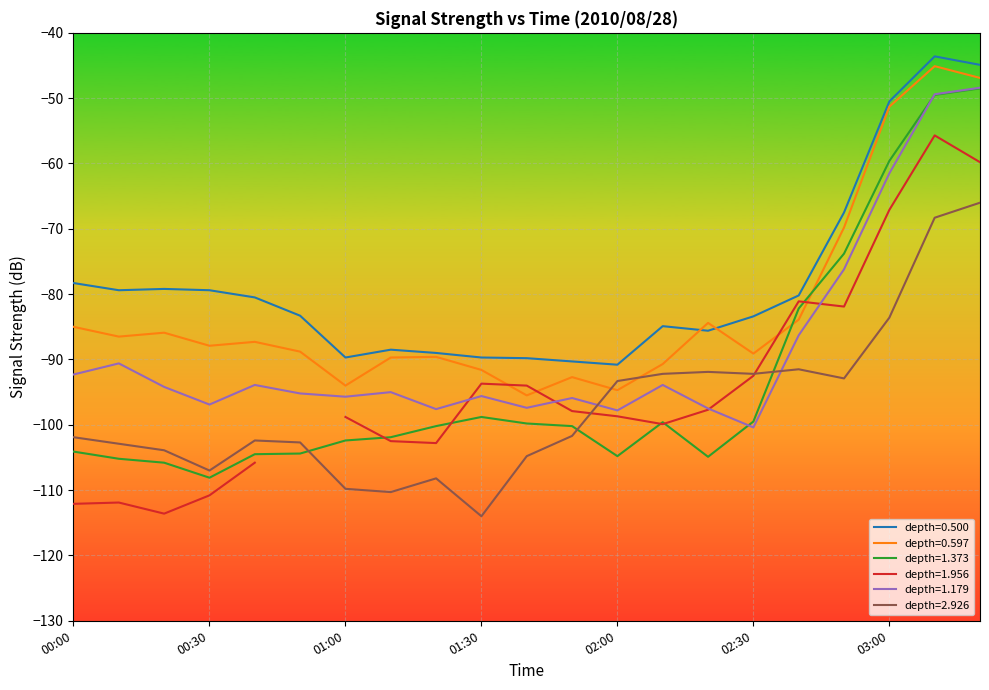

At how many categories does at least one series exceed -88?

14